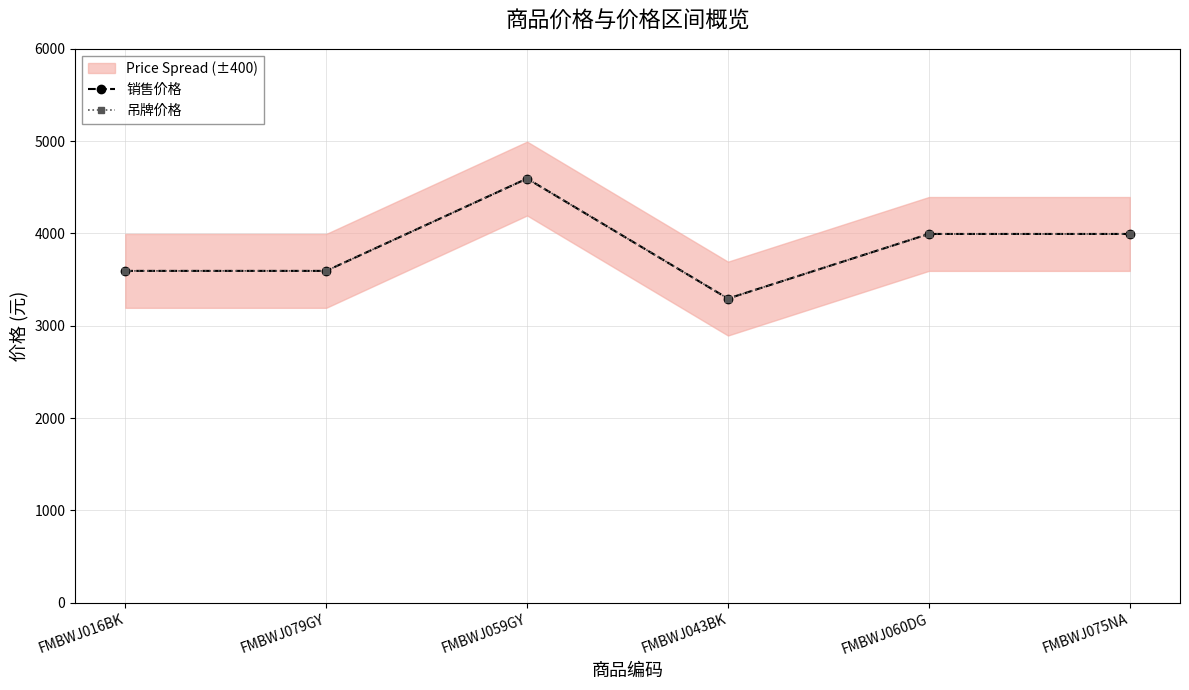

What value does the 销售价格 series have at FMBWJ075NA, to the nearest 50?

4000